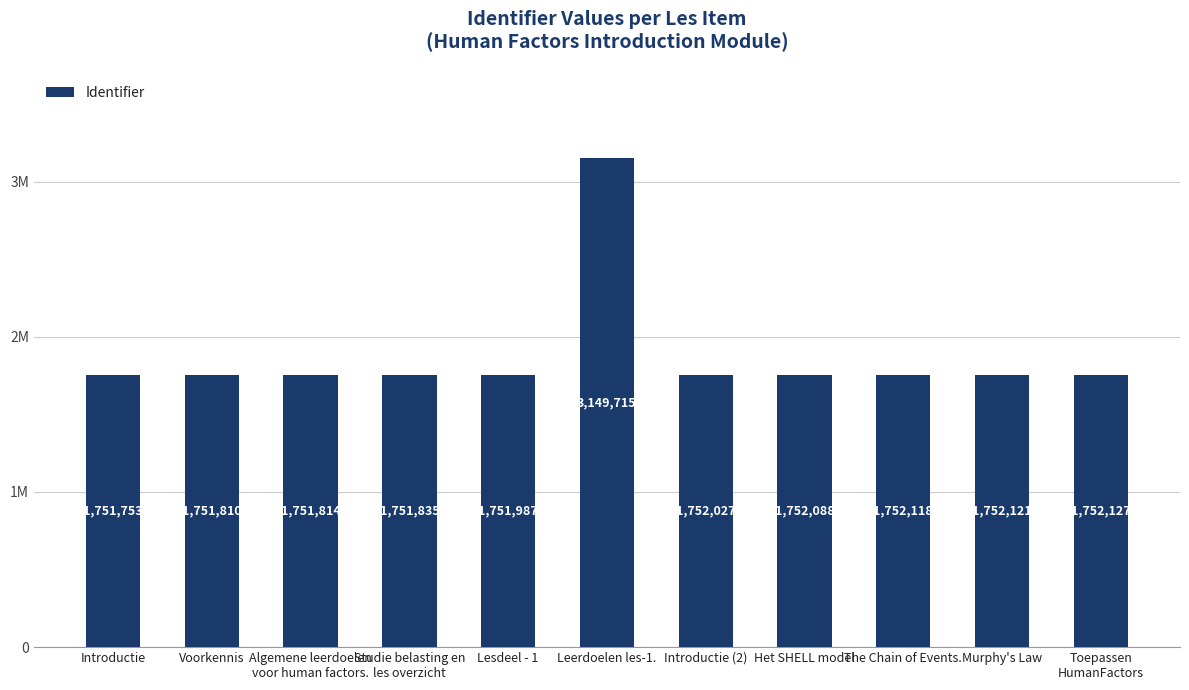

List the labels in order of value, smallest first.

Introductie, Voorkennis, Algemene leerdoelen
voor human factors., Studie belasting en
les overzicht, Lesdeel - 1, Introductie (2), Het SHELL model, The Chain of Events., Murphy's Law, Toepassen
HumanFactors, Leerdoelen les-1.